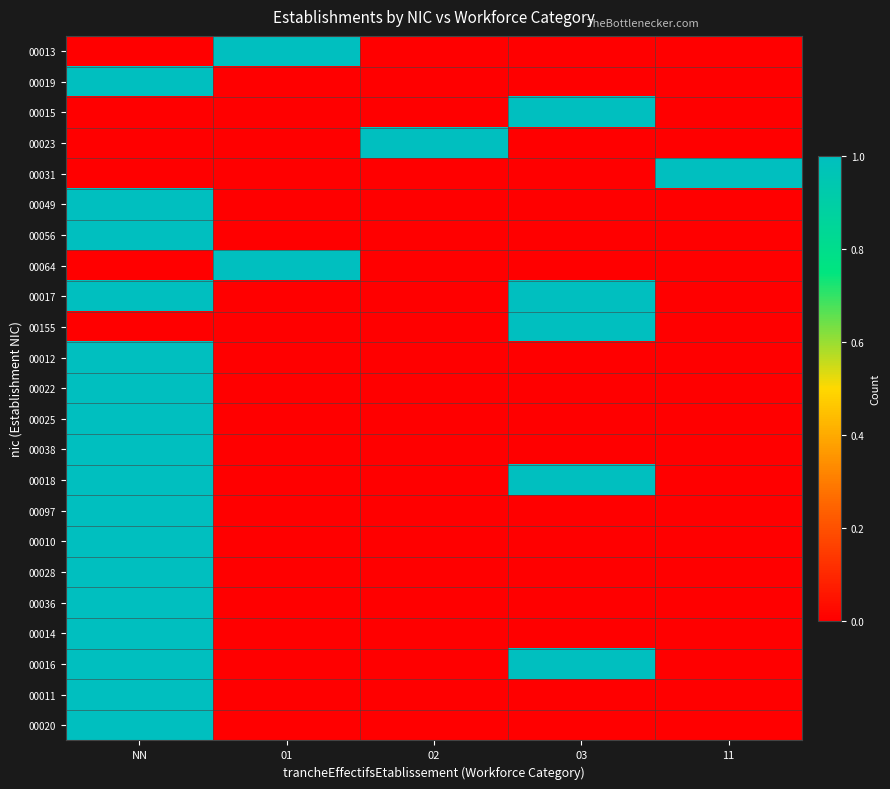

What is the difference between the highest and lowest values at NN?

1